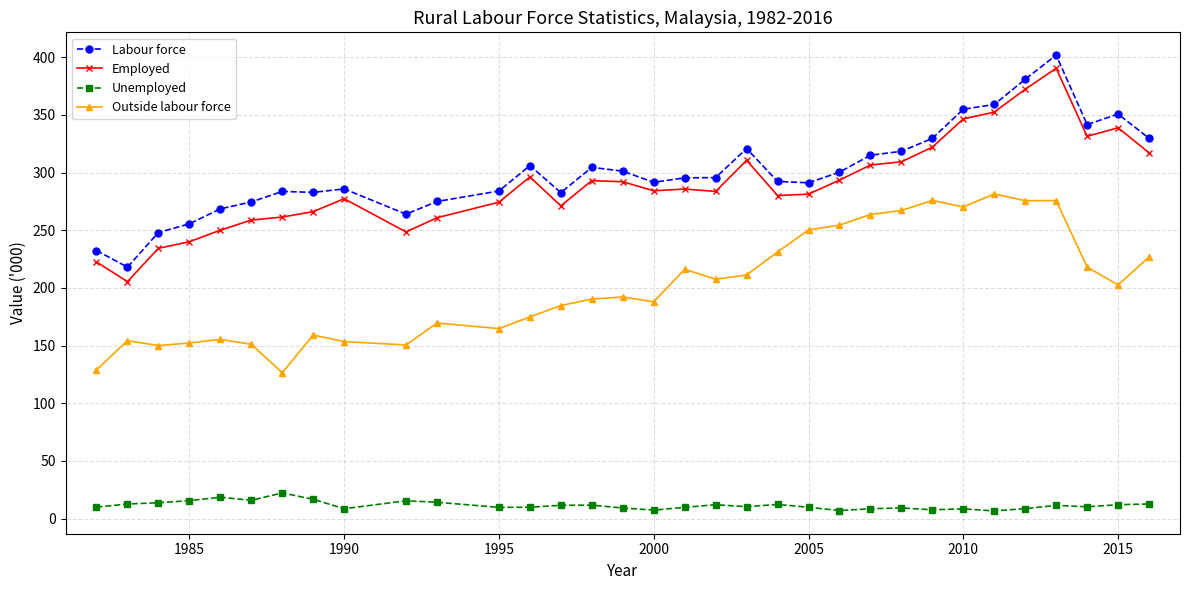

True or false: Outside labour force has more than 0 interior local peaks.

True